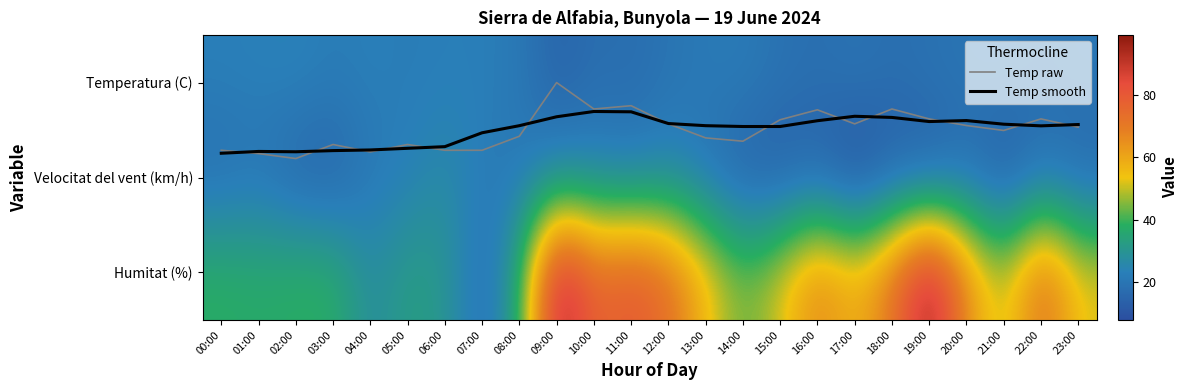

Count the Temp raw values in the range 0 to 1.

24